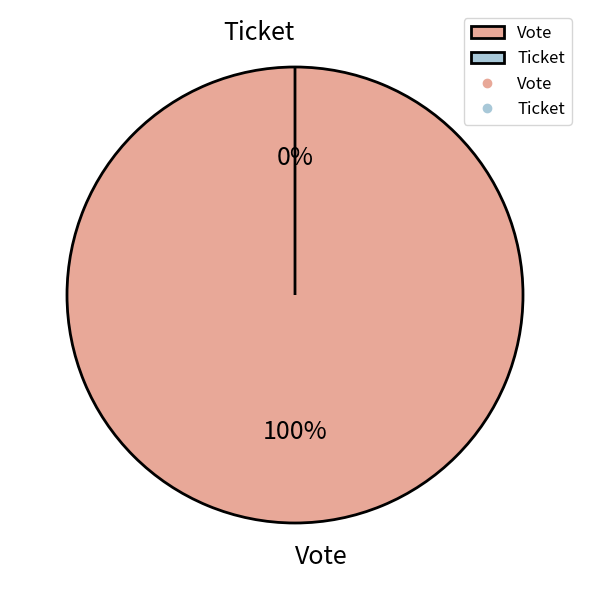

To the nearest percent, what portion does Vote represent?

100%